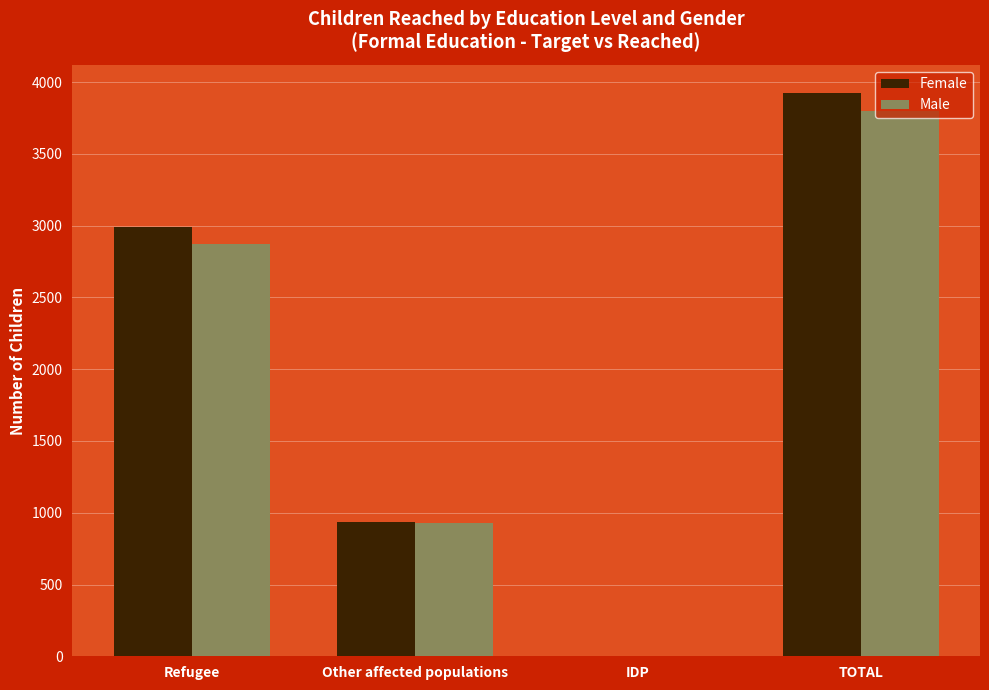

The value of Female at IDP is 2687.5. True or false?

False